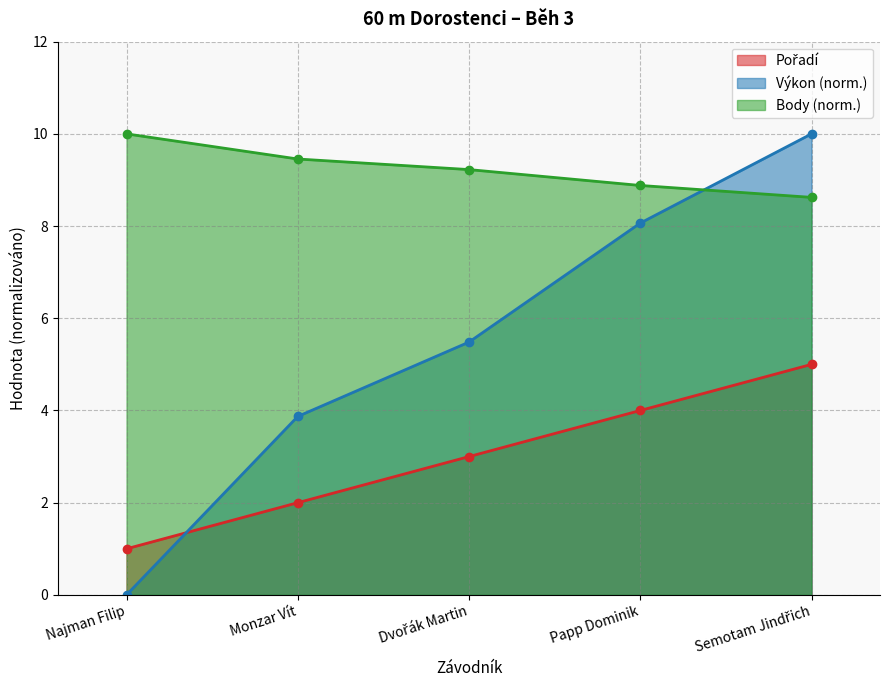

What is the difference between the maximum and minimum values in the Pořadí series?

4.0